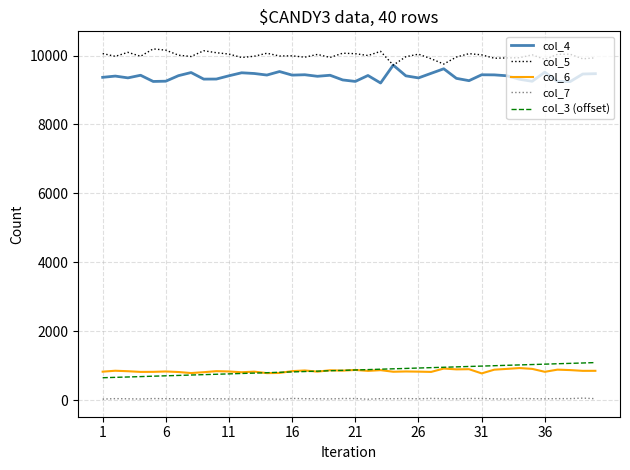

What is the difference between the maximum and minimum values in the col_7 series?

32